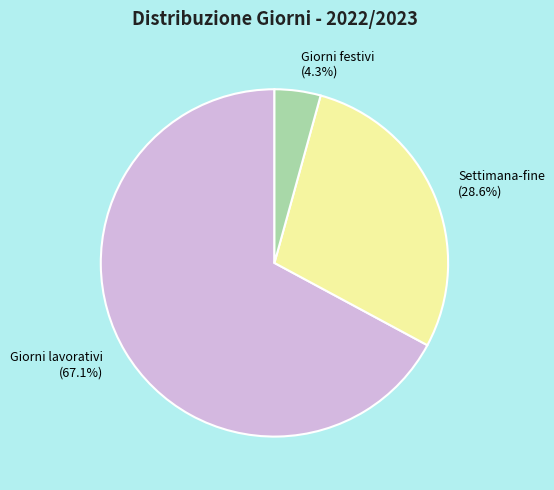

The Giorni lavorativi slice represents 67% of the pie. True or false?

True